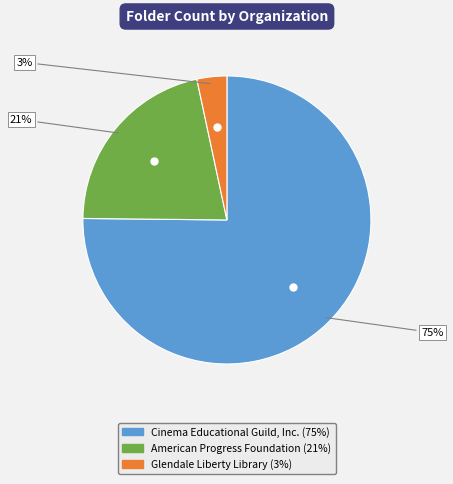

To the nearest percent, what is the difference between the American Progress Foundation and Glendale Liberty Library slice percentages?

18%